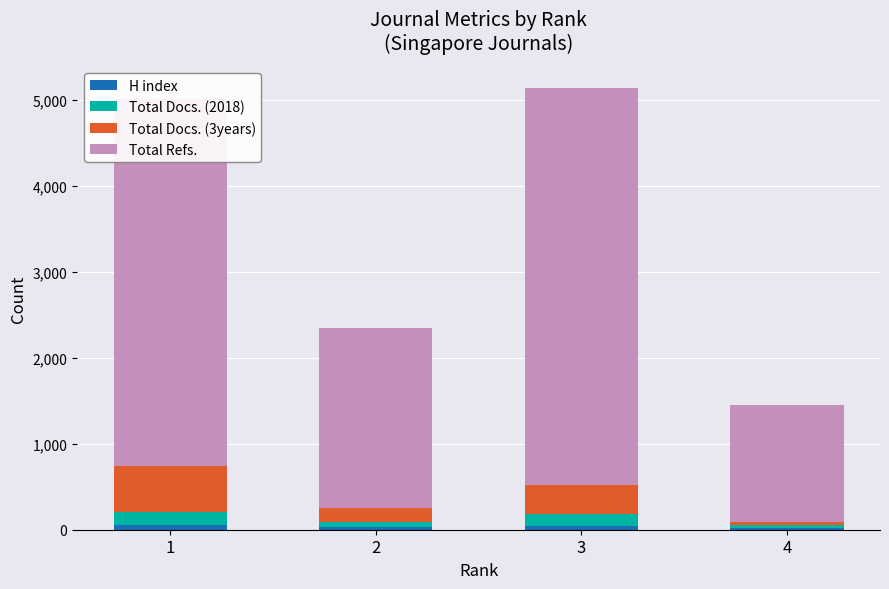

How many series are shown in this chart?

4